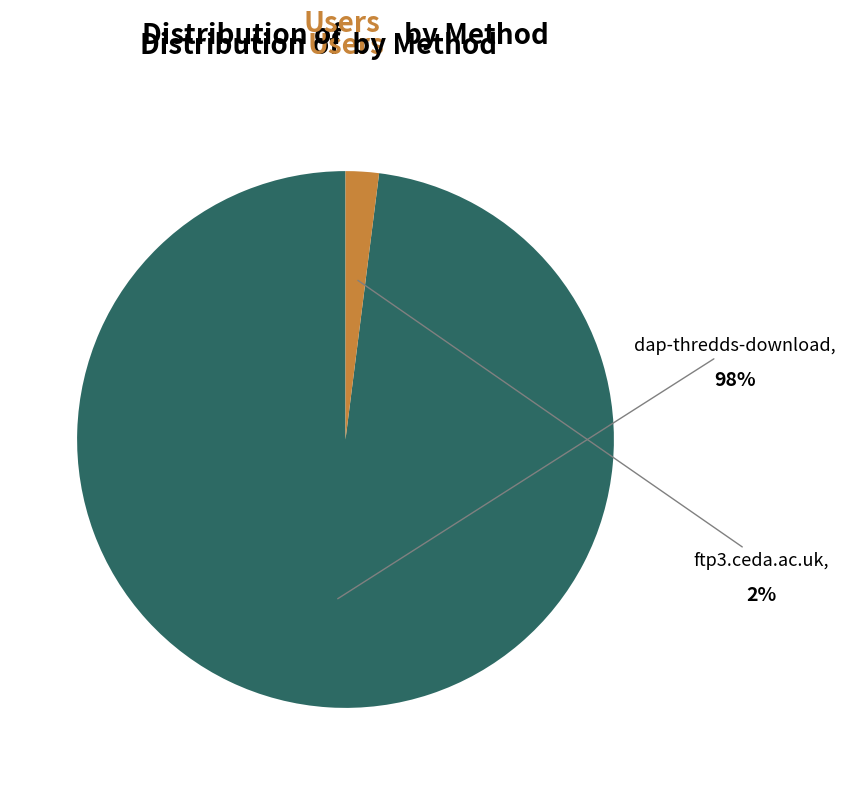

Is there any slice that represents more than half of the pie?

Yes